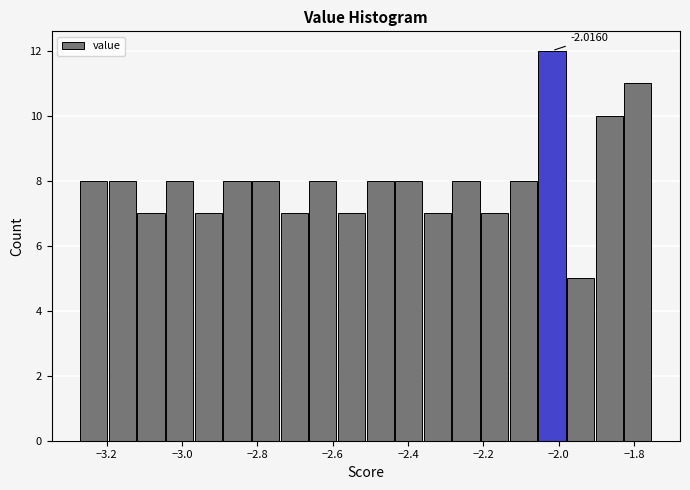

Read against the x-axis, roughly where is the centre of the tallest bar?

-2.02